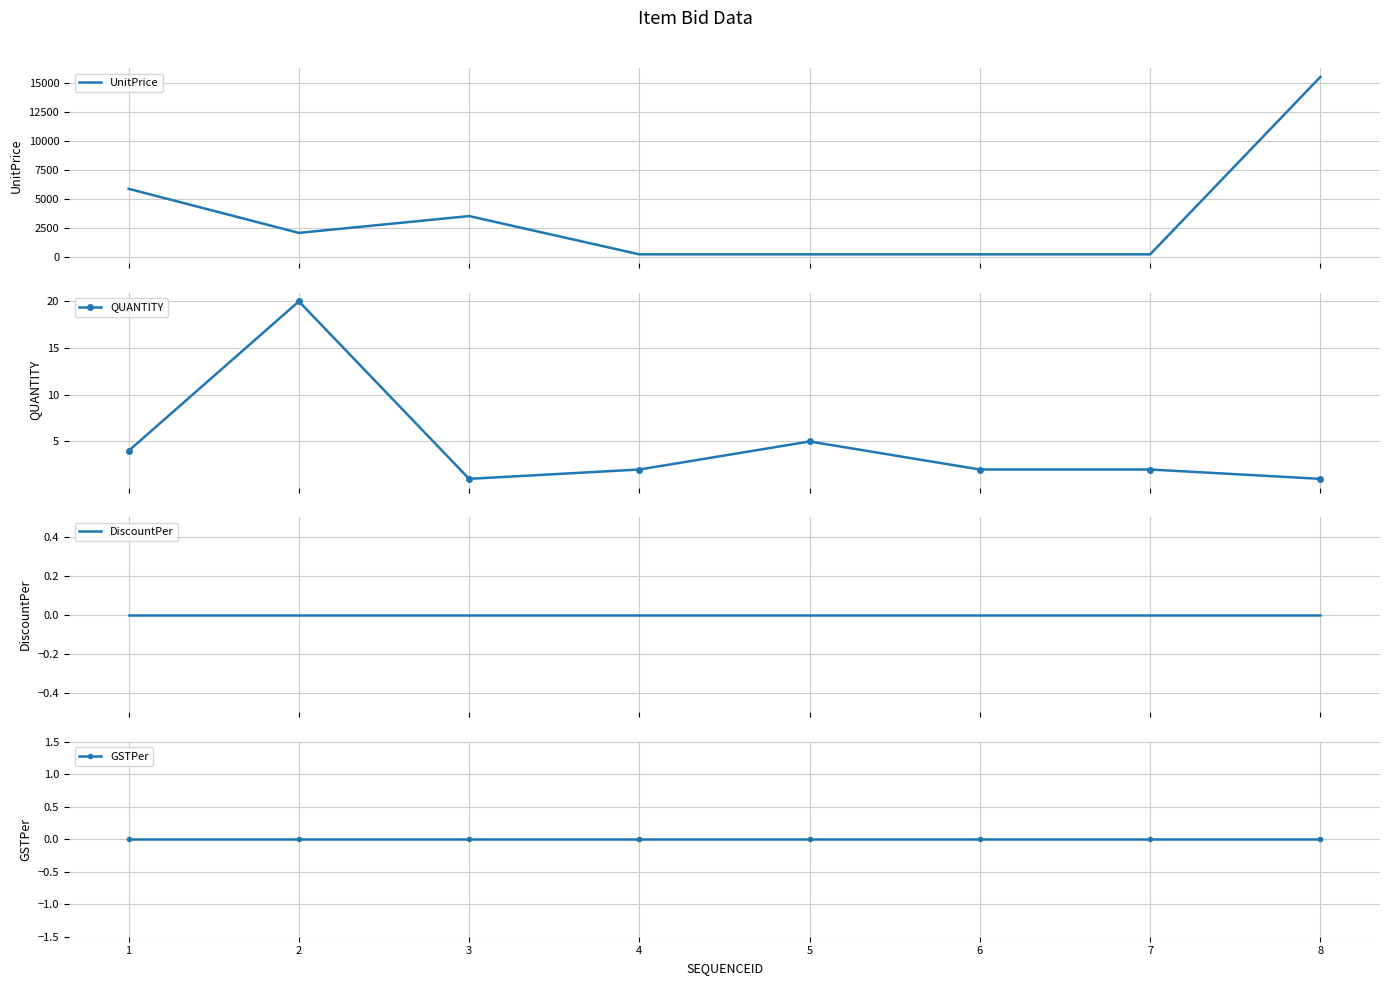

What is the average value of the QUANTITY series?

5